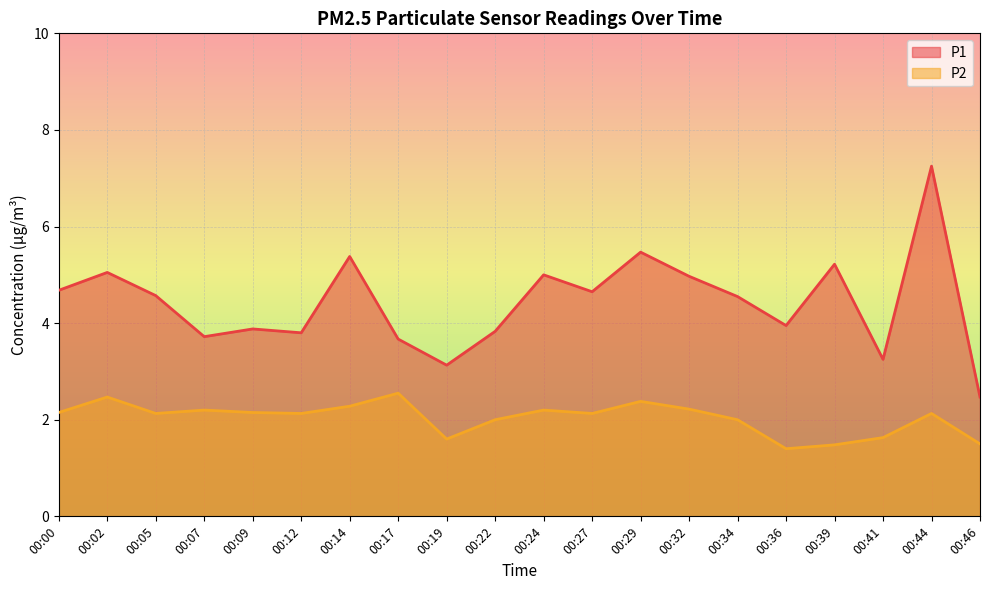

What are all the series names shown in the legend?

P1, P2